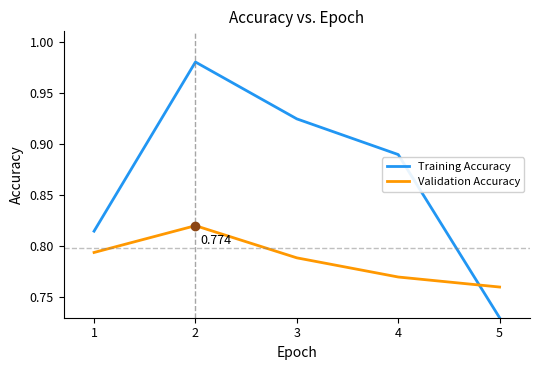

After their last crossing, which series has the higher values: Validation Accuracy or Training Accuracy?

Validation Accuracy